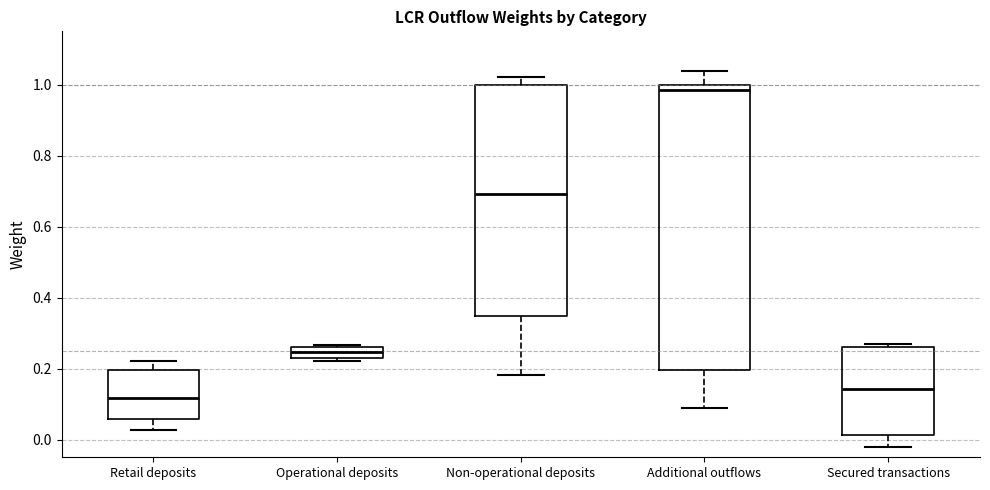

Reading left to right, read every box against the y-axis: the position of its median line, the range the box covers, and the ends of its whiskers. The values are not printed on the chart, so give them approximately, as read against the axis.

Retail deposits: median 0.12, box 0.06 to 0.20, whiskers 0.02 to 0.22
Operational deposits: median 0.24, box 0.22 to 0.26, whiskers 0.22 (just below the box's lower edge) to 0.26
Non-operational deposits: median 0.70, box 0.34 to 1.00, whiskers 0.18 to 1.02
Additional outflows: median 0.98, box 0.20 to 1.00, whiskers 0.08 to 1.04
Secured transactions: median 0.14, box 0.02 to 0.26, whiskers -0.02 to 0.26 (just above the box's upper edge)